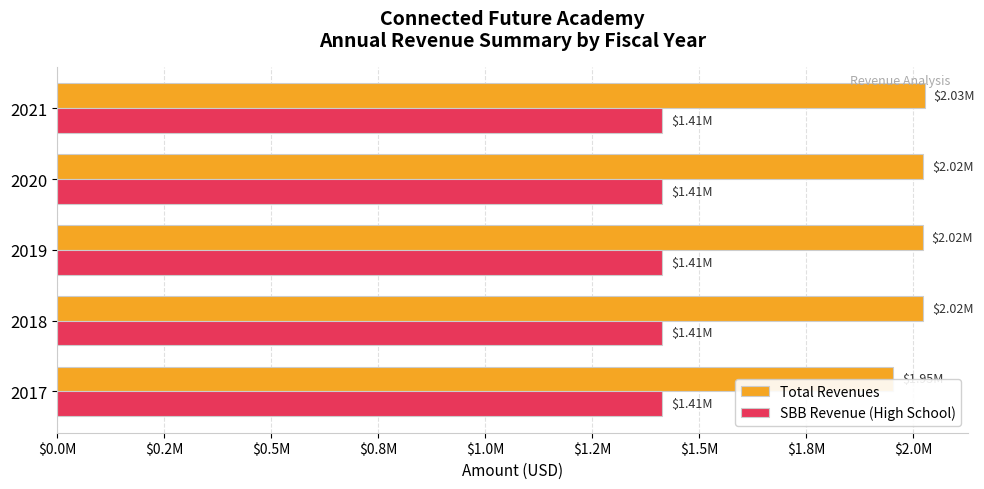

What are all the series names shown in the legend?

Total Revenues, SBB Revenue (High School)